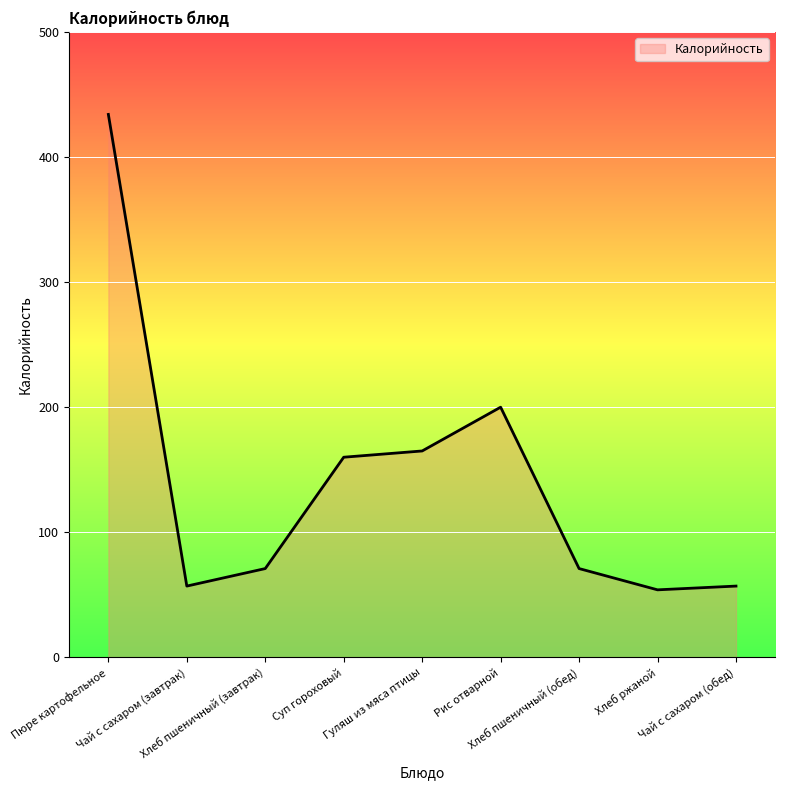

What is the smallest value displayed?

54